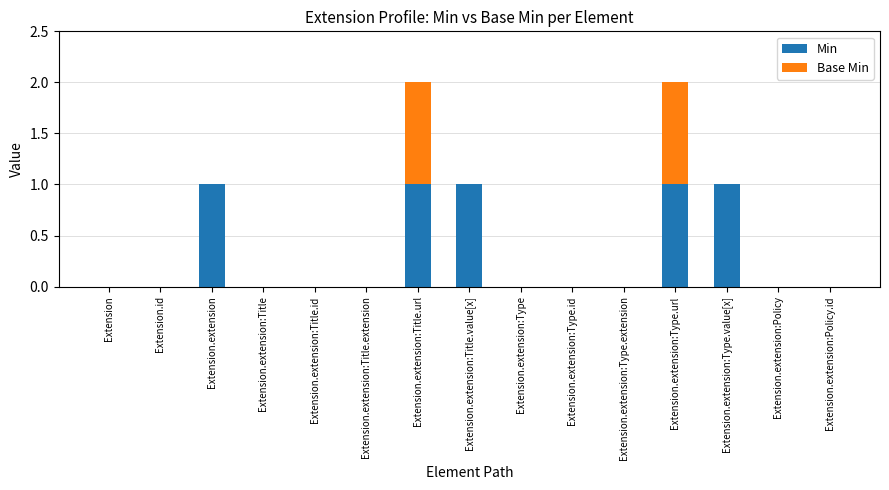

True or false: Min has a value of 0 at Extension.extension:Policy.id.

True